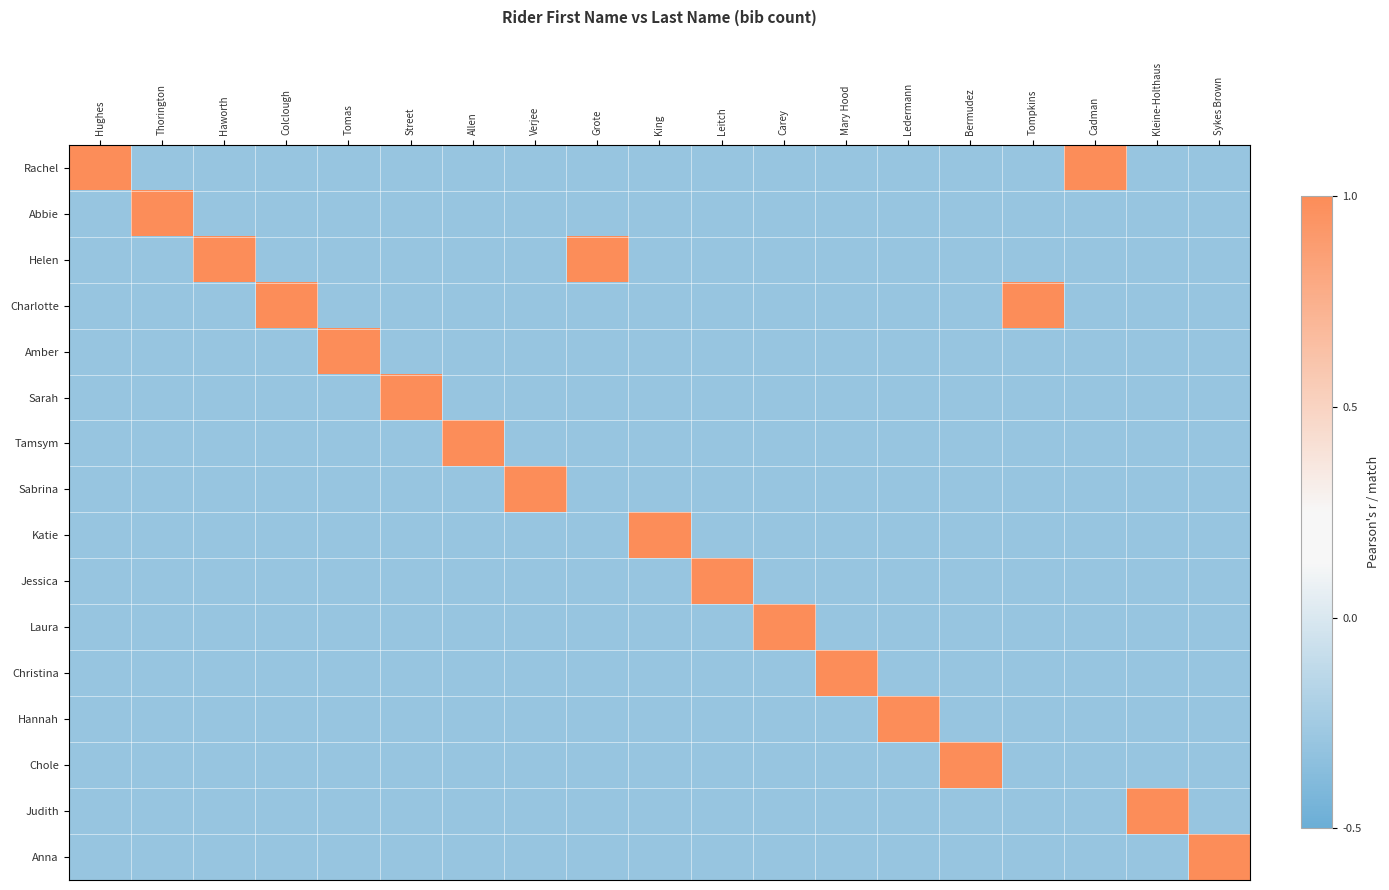

At which category does the chart reach its minimum across all series?

Thorington